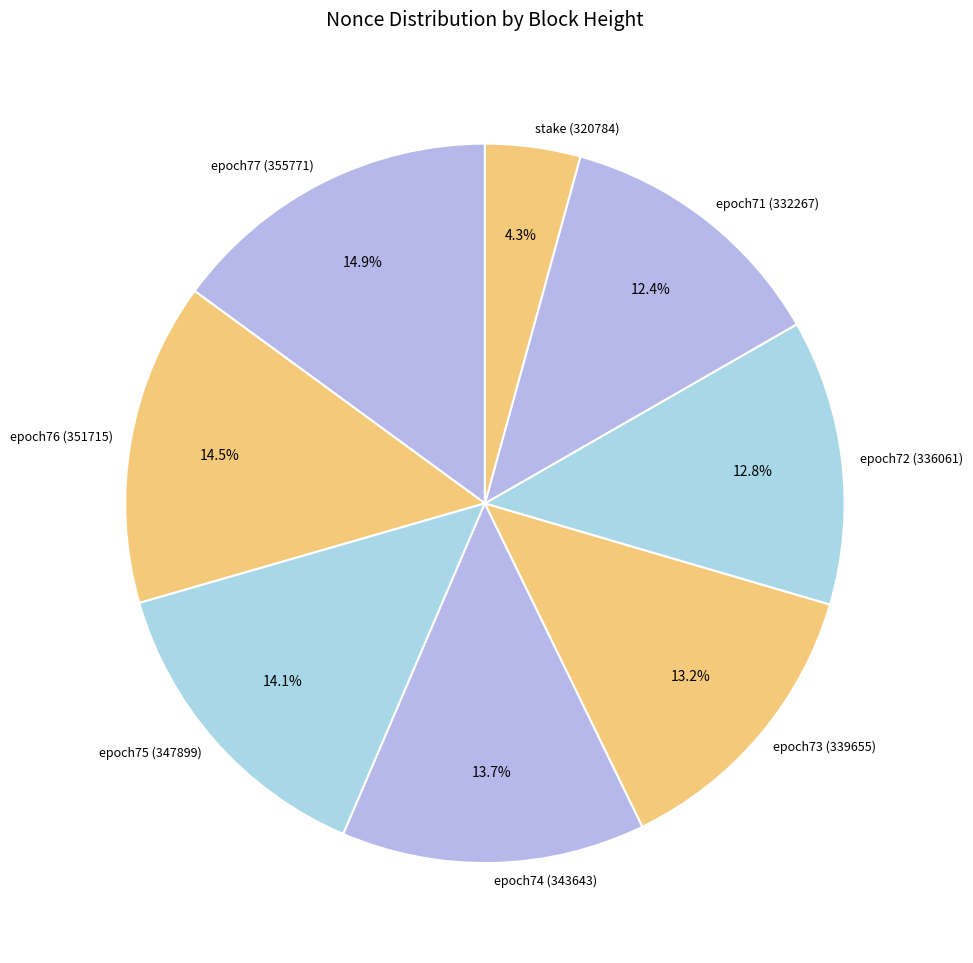

Does epoch71 (332267) represent more than half of the total?

No